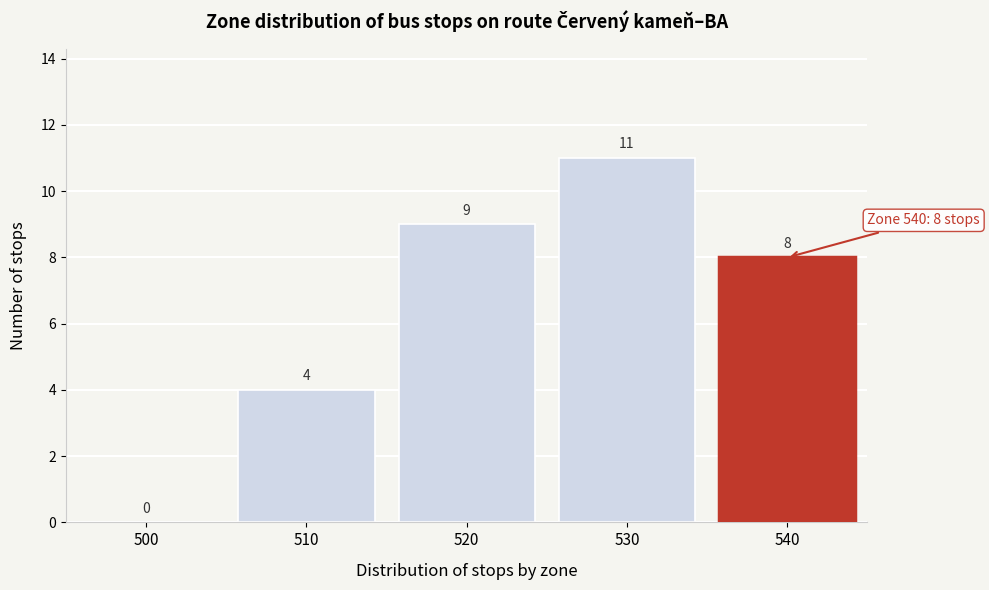

Reading left to right, extract all data points from this chart.

500=0	510=4	520=9	530=11	540=8